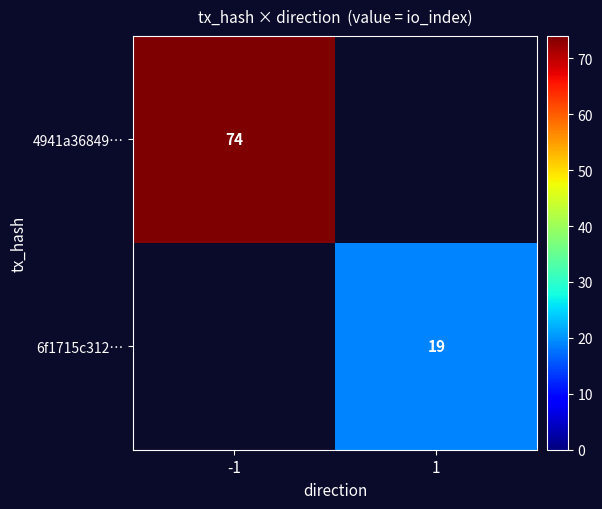

How many data points does each series have?

2